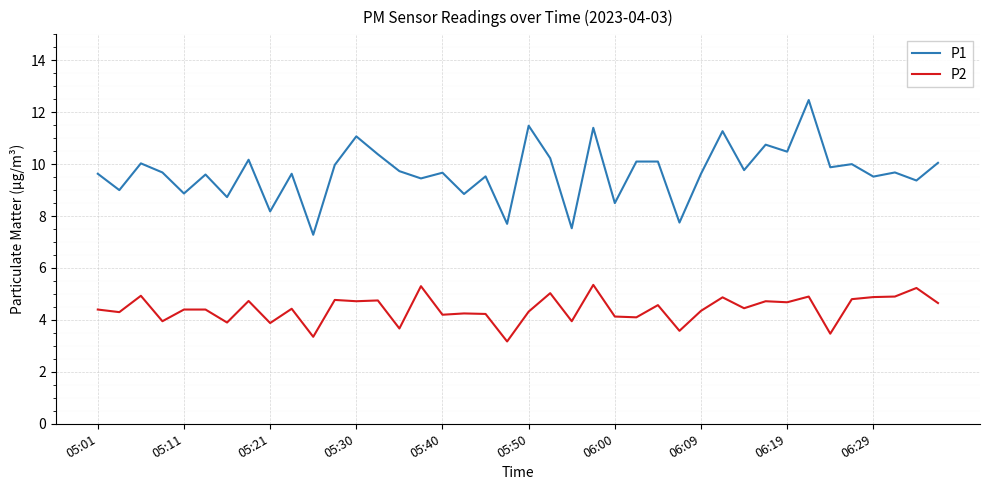

True or false: P2 and P1 intersect in this chart.

False